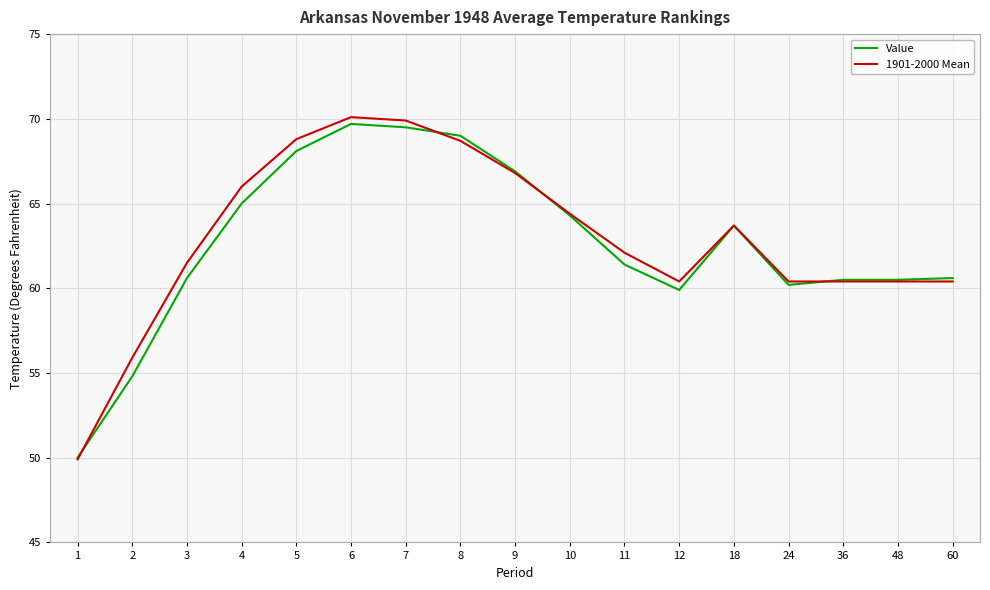

Is the value of Value at 10 greater than the value of 1901-2000 Mean at 6?

No